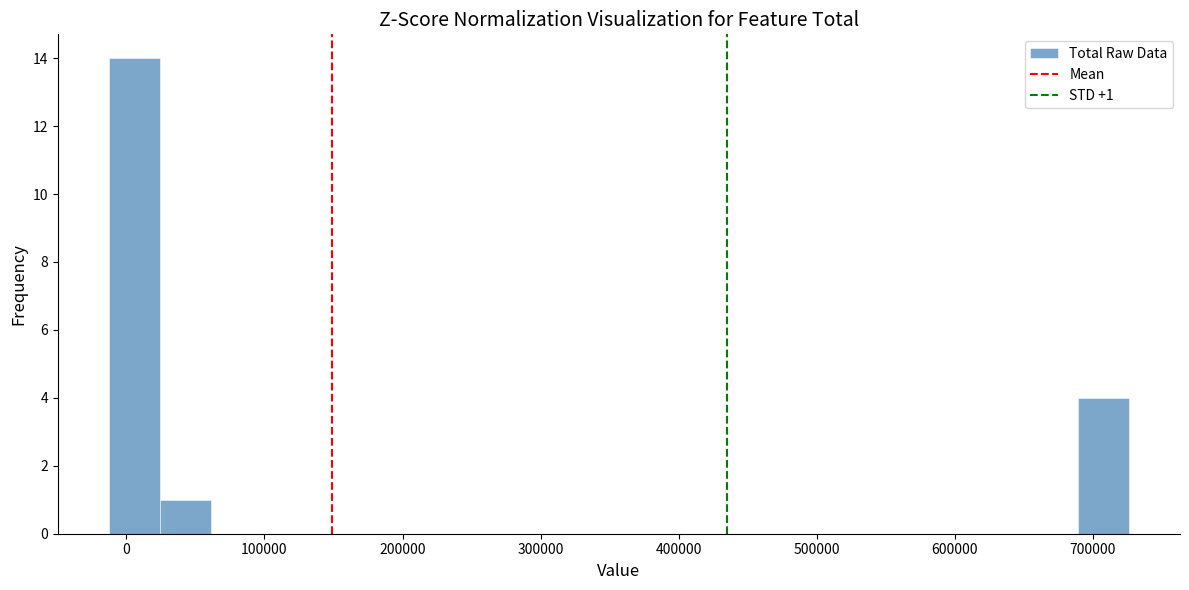

Read against the x-axis, roughly where is the centre of the tallest bar?

10000